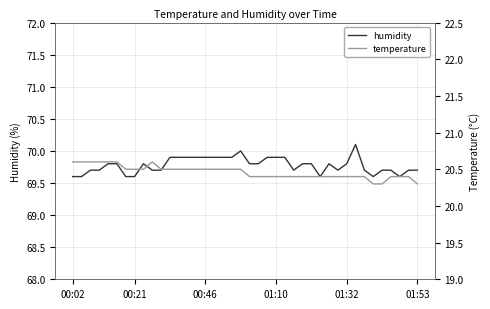

How many lines are shown in the chart?

2